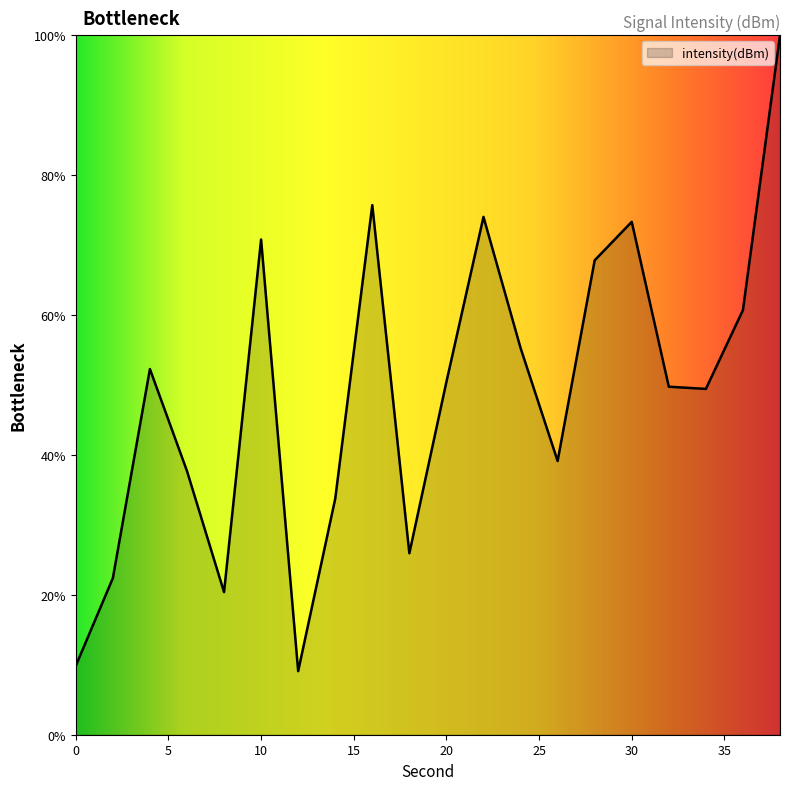

How many distinct data groups are displayed?

1